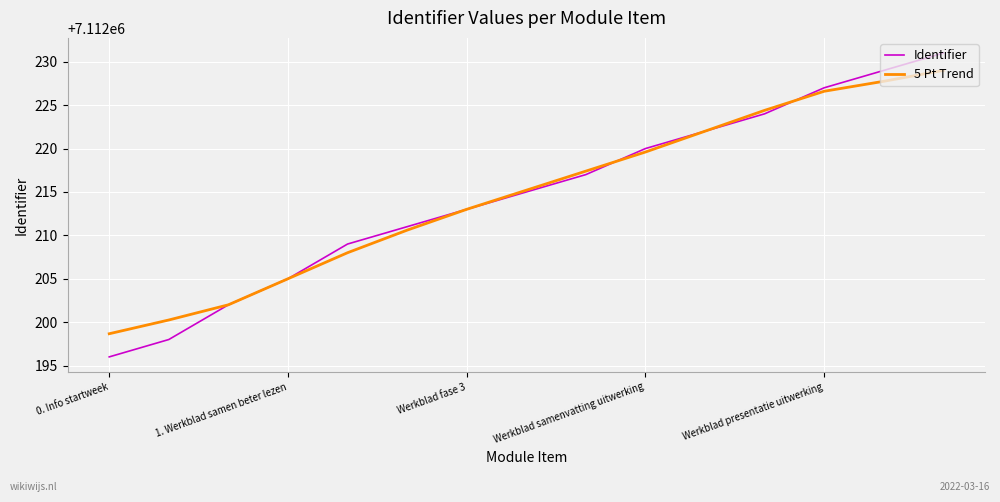

Which series ends up on top after the final intersection of 5 Pt Trend and Identifier?

Identifier